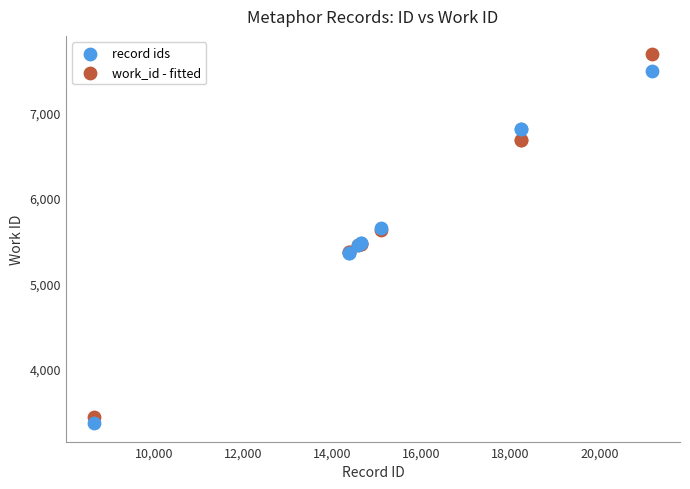

Which series reaches the maximum Y coordinate?

work_id - fitted